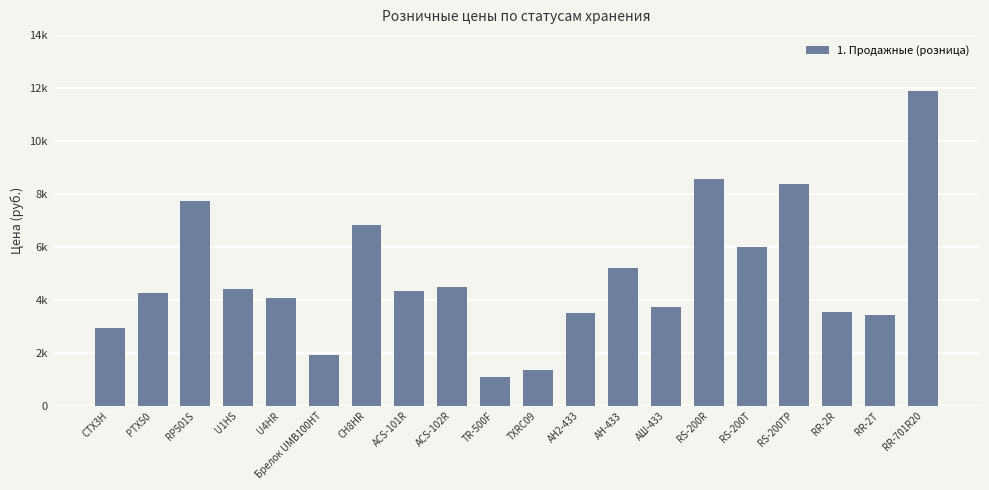

The value at ACS-102R is 4497. True or false?

True